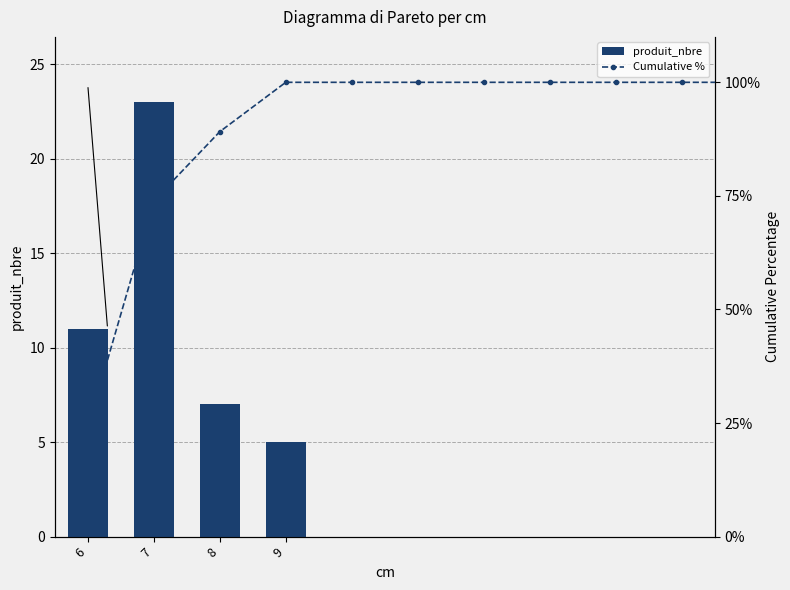

At which label is the value closest to 14?

6